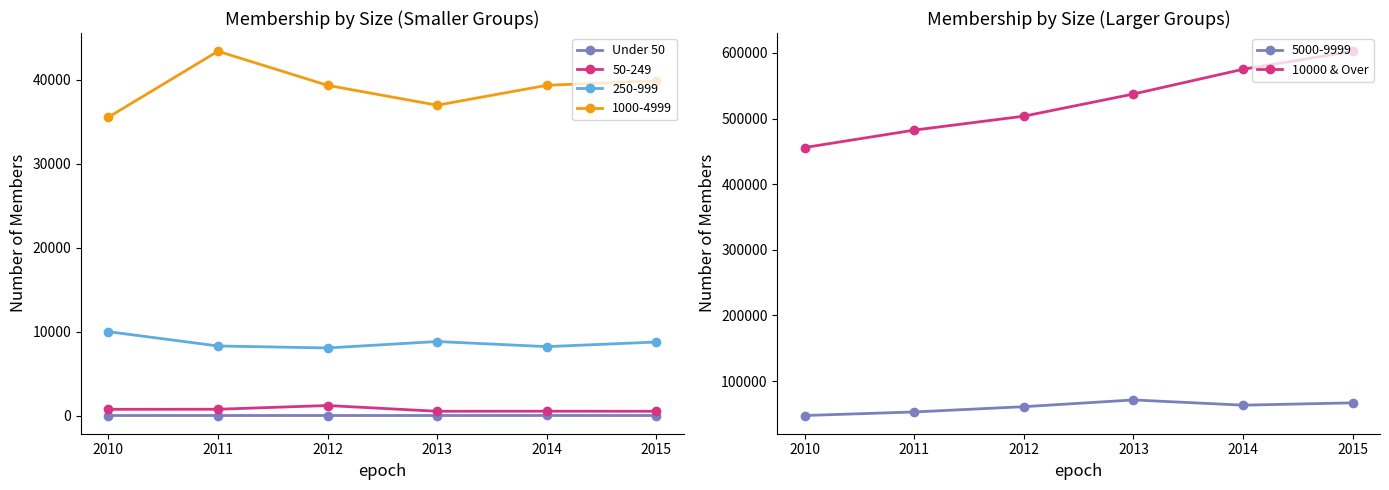

What is the greatest value displayed?

602603